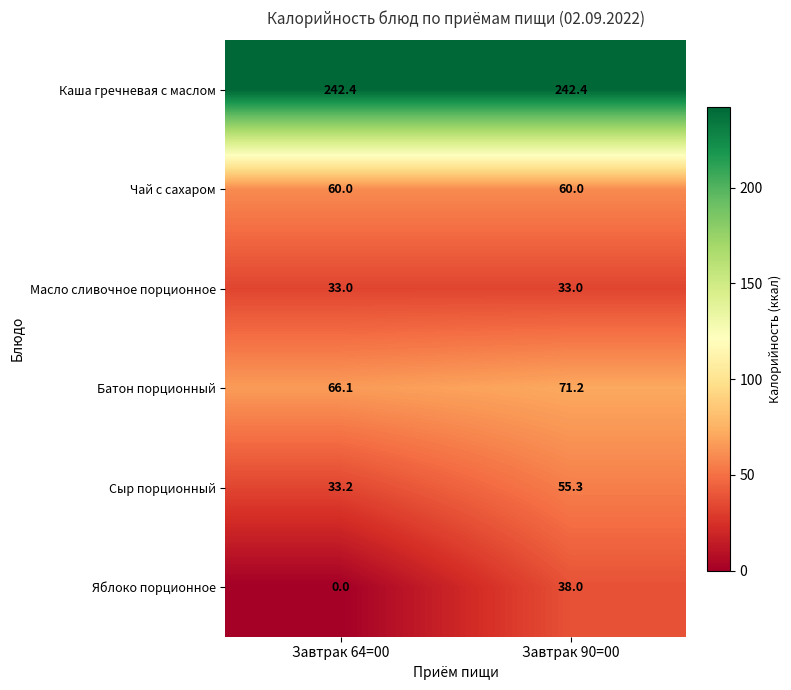

How many values in the Батон порционный series are below 71?

1